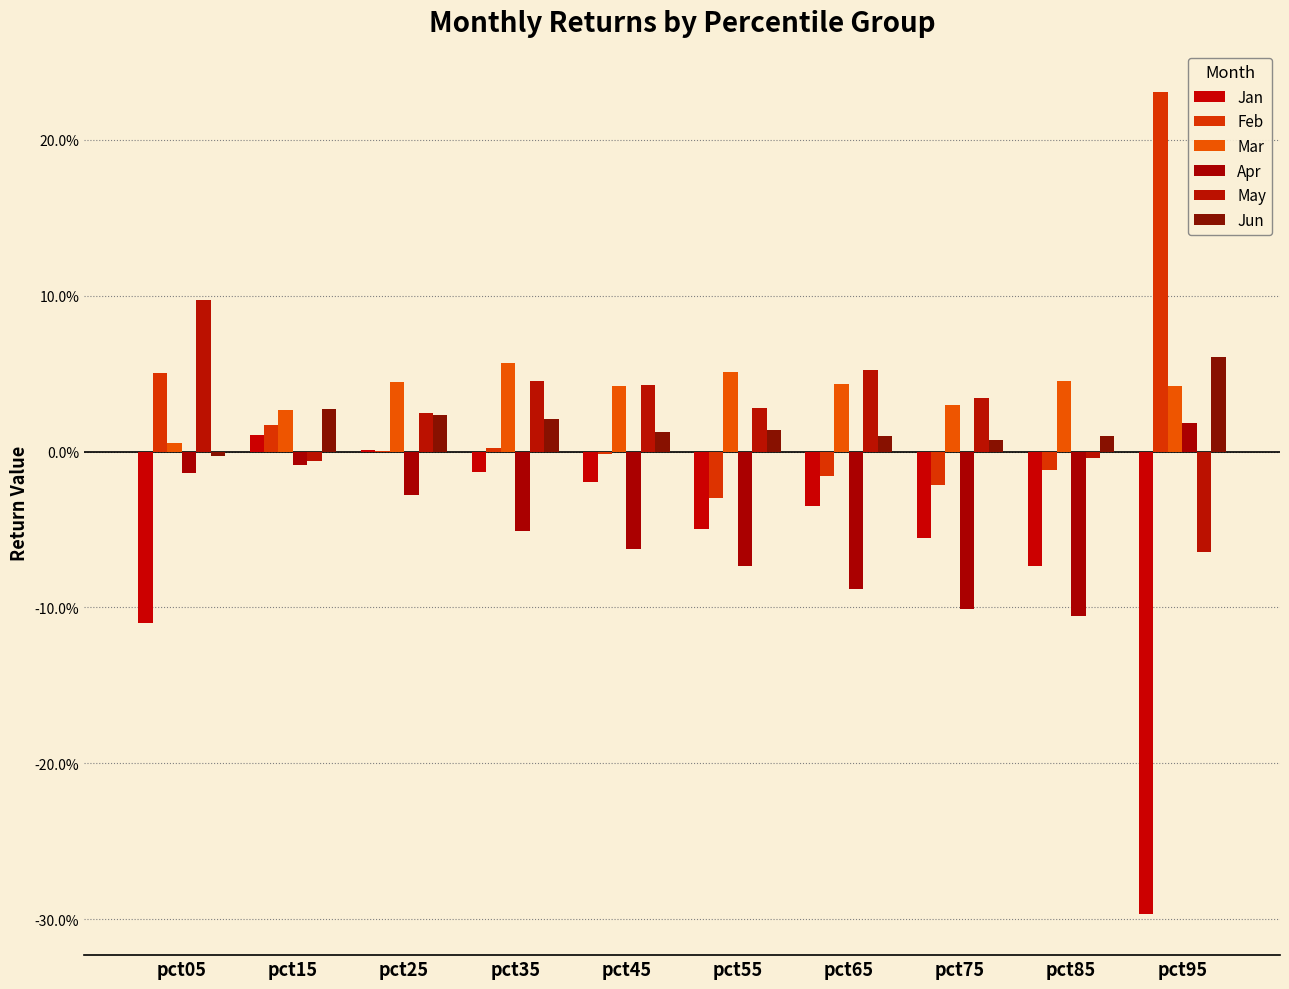

Does the chart contain any negative values?

Yes